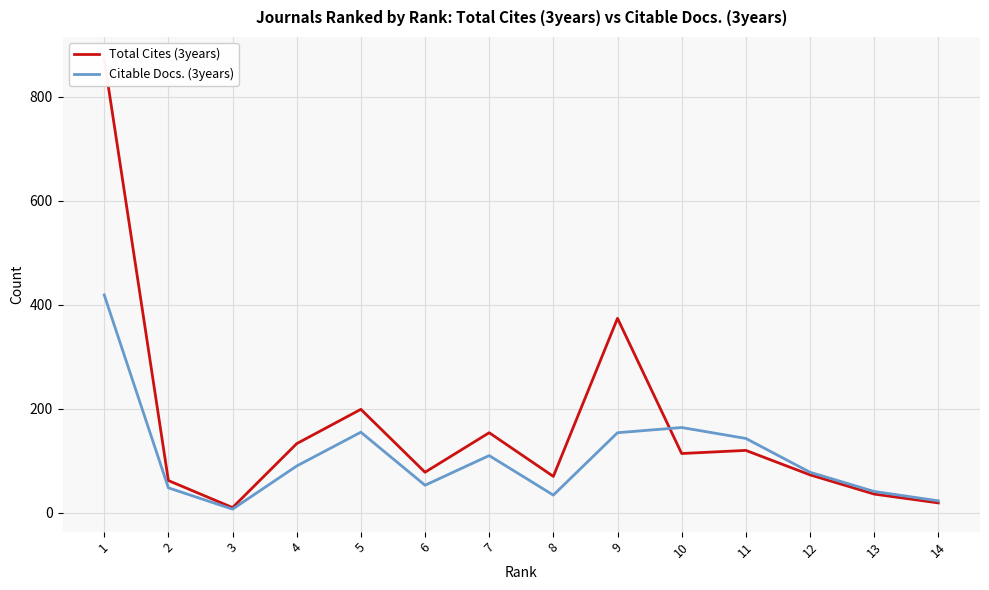

List the series in order of their peak value, highest first.

Total Cites (3years), Citable Docs. (3years)